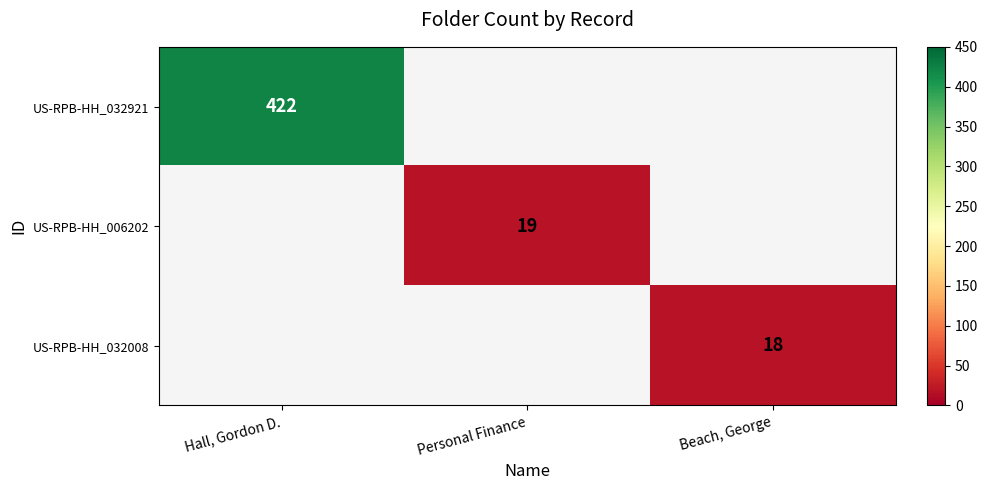

Is it true that US-RPB-HH_032921 equals 209.2 at Hall, Gordon D.?

False